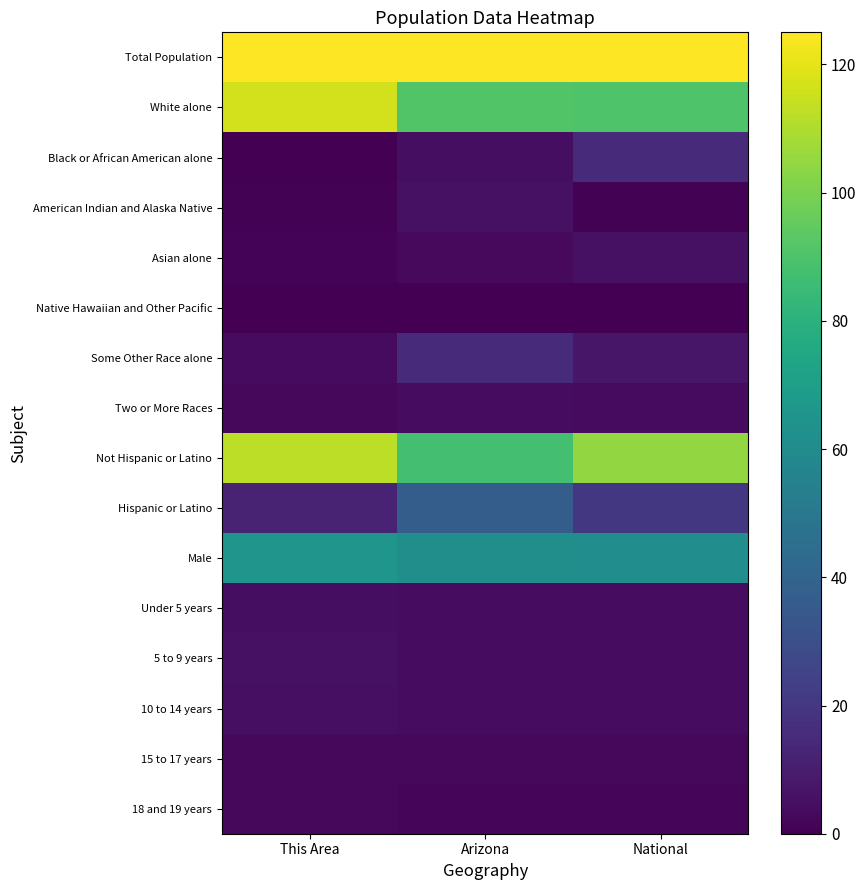

Reading left to right, list all the values displayed in this chart.

Total Population: This Area=125.0	Arizona=125.0	National=125.0
White alone: This Area=116.3	Arizona=91.2	National=90.4
Black or African American alone: This Area=0.3	Arizona=4.8	National=15.6
American Indian and Alaska Native: This Area=0.9	Arizona=5.6	National=1.0
Asian alone: This Area=1.2	Arizona=3.2	National=5.7
Native Hawaiian and Other Pacific: This Area=0.0	Arizona=0.0	National=0.0
Some Other Race alone: This Area=3.6	Arizona=14.7	National=7.5
Two or More Races: This Area=2.7	Arizona=4.0	National=3.4
Not Hispanic or Latino: This Area=112.3	Arizona=87.9	National=104.5
Hispanic or Latino: This Area=12.7	Arizona=36.9	National=20.3
Male: This Area=65.1	Arizona=62.0	National=61.3
Under 5 years: This Area=4.8	Arizona=4.3	National=4.0
5 to 9 years: This Area=5.4	Arizona=4.3	National=4.0
10 to 14 years: This Area=5.0	Arizona=4.2	National=4.1
15 to 17 years: This Area=2.7	Arizona=2.5	National=2.5
18 and 19 years: This Area=2.5	Arizona=1.7	National=1.7